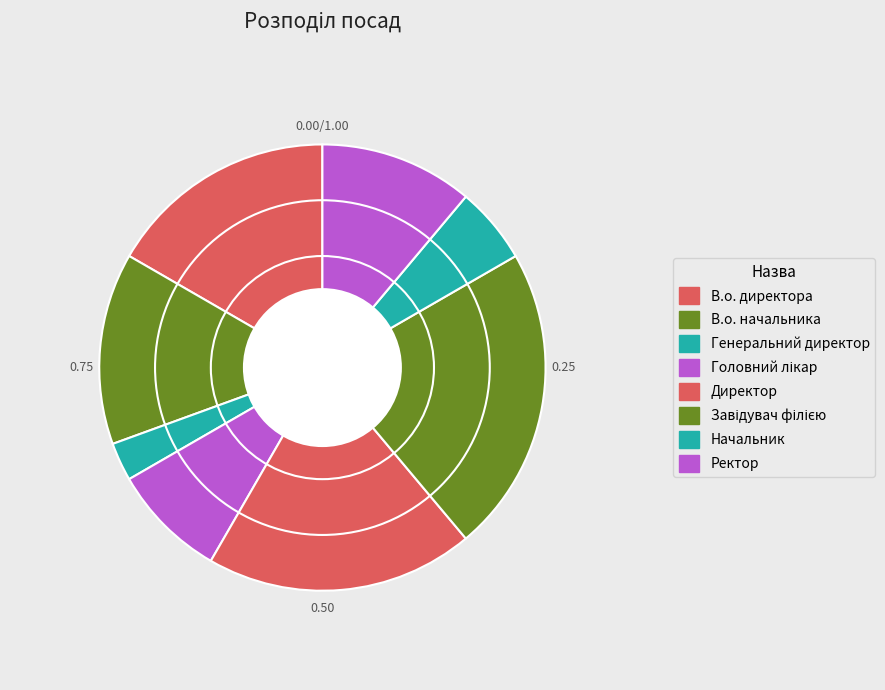

Do Завідувач філією and В.о. директора together represent more than half of the pie?

No